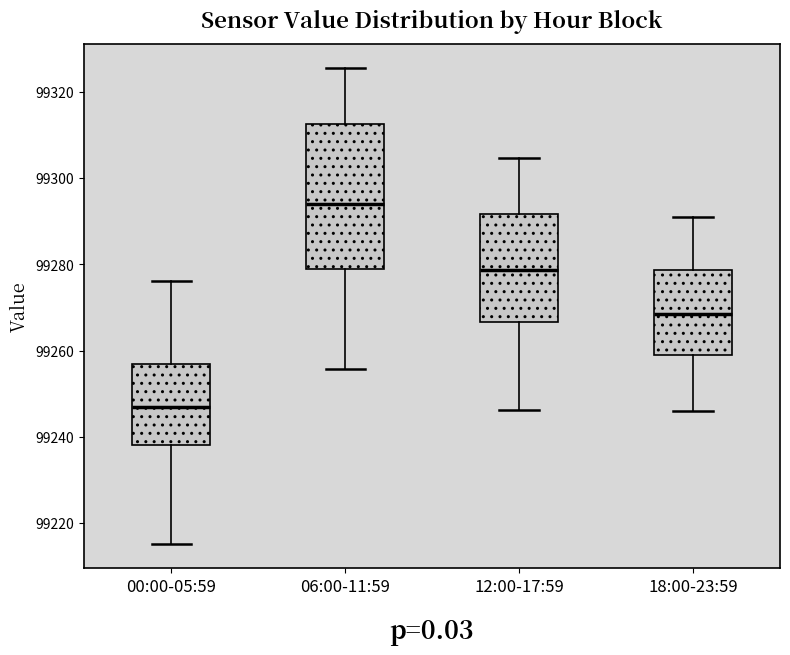

Reading left to right, read every box against the y-axis: the position of its median line, the range the box covers, and the ends of its whiskers. The values are not printed on the chart, so give them approximately, as read against the axis.

00:00-05:59: median 99246, box 99238 to 99256, whiskers 99216 to 99276
06:00-11:59: median 99294, box 99278 to 99312, whiskers 99256 to 99326
12:00-17:59: median 99278, box 99266 to 99292, whiskers 99246 to 99304
18:00-23:59: median 99268, box 99260 to 99278, whiskers 99246 to 99292